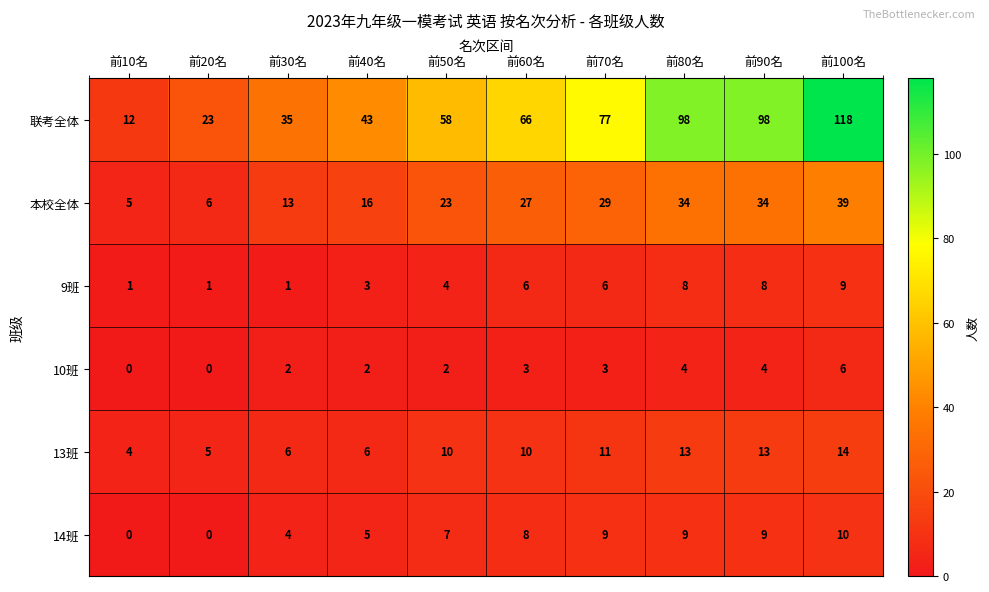

Which series changed the most between 前10名 and 前50名?

联考全体